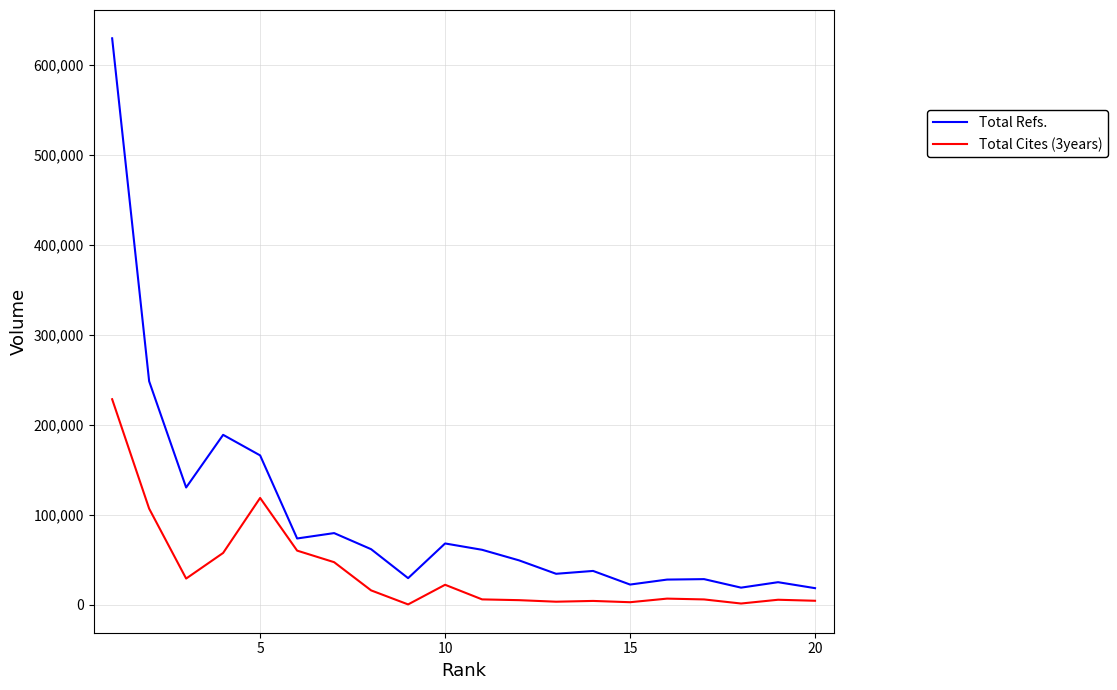

What is the greatest value displayed?

629399